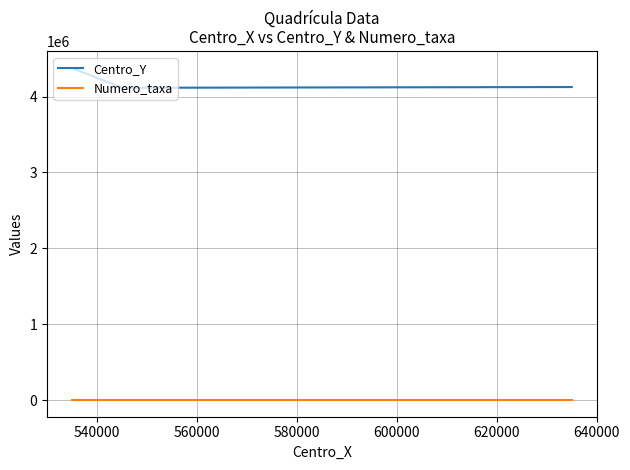

Which series has the largest range (max minus min)?

Centro_Y